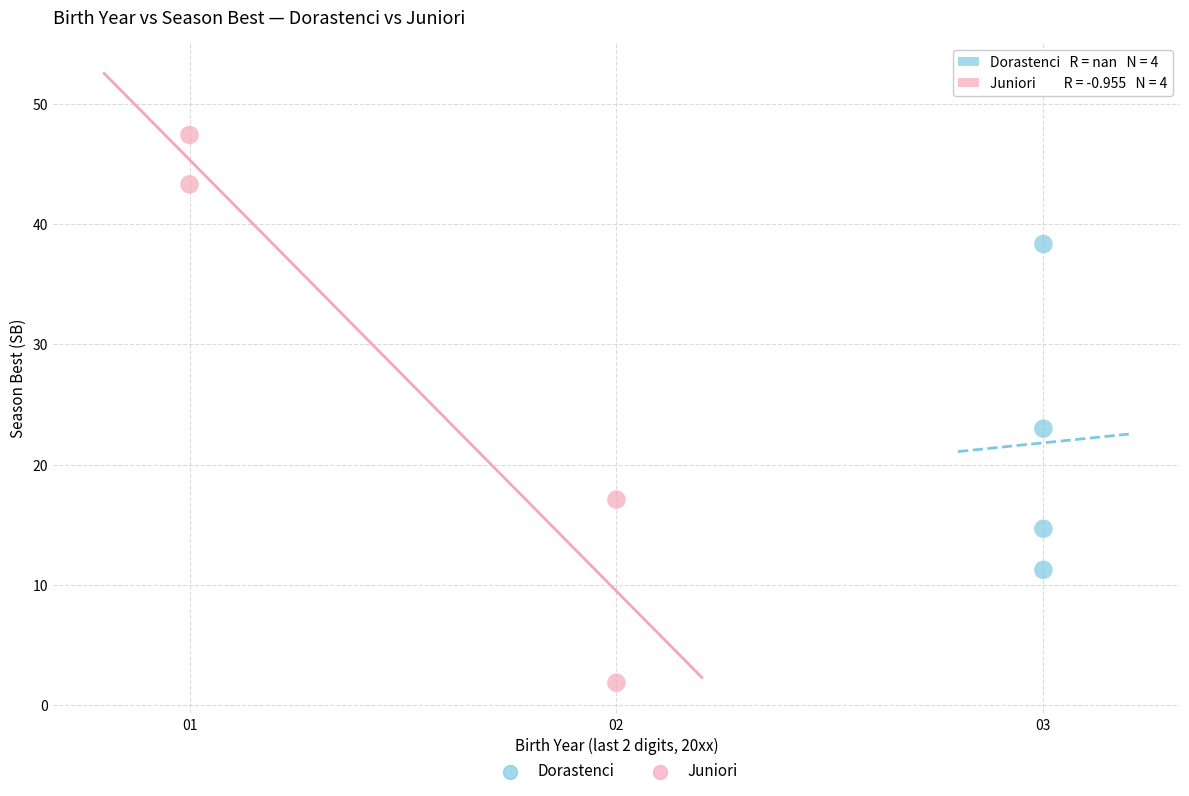

Which series reaches the minimum Y coordinate?

Juniori